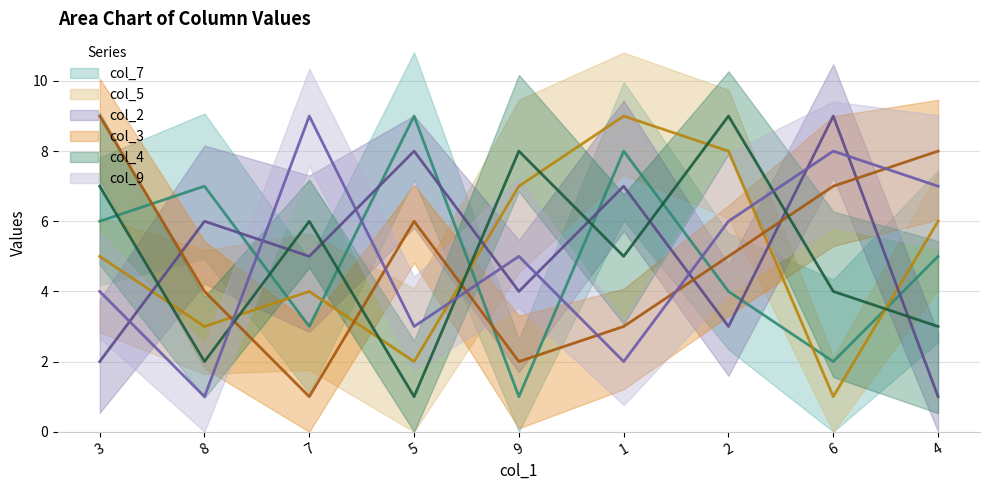

How many data points in col_2 are above 5?

4